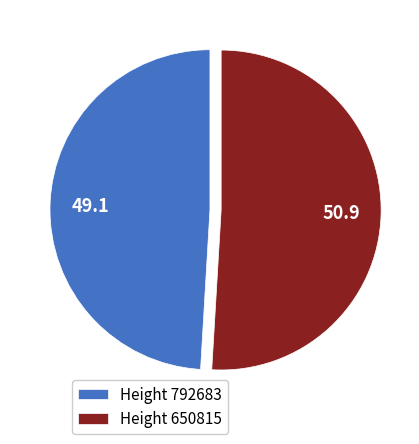

Which category has the smallest portion of the pie?

Height 792683